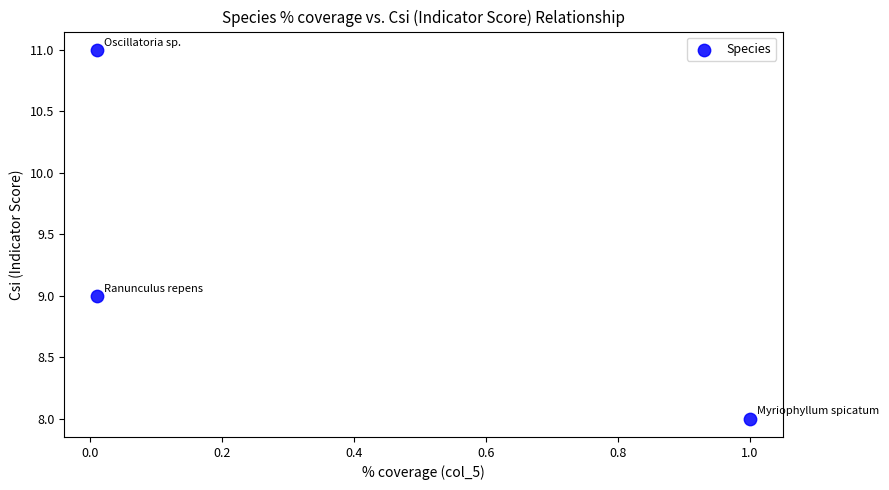

What is the average Y value?

9